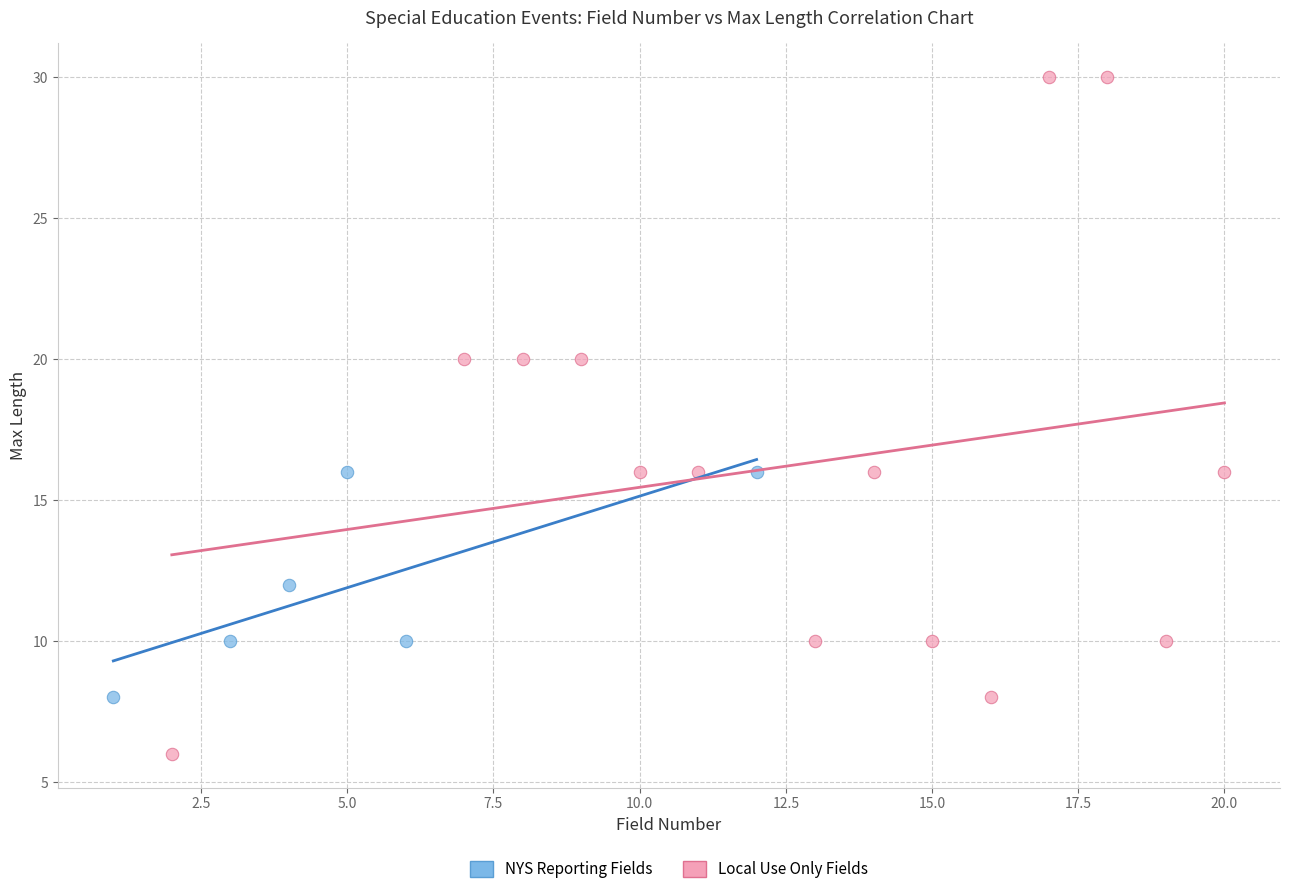

Which series has the largest Y range (max minus min)?

Local Use Only Fields